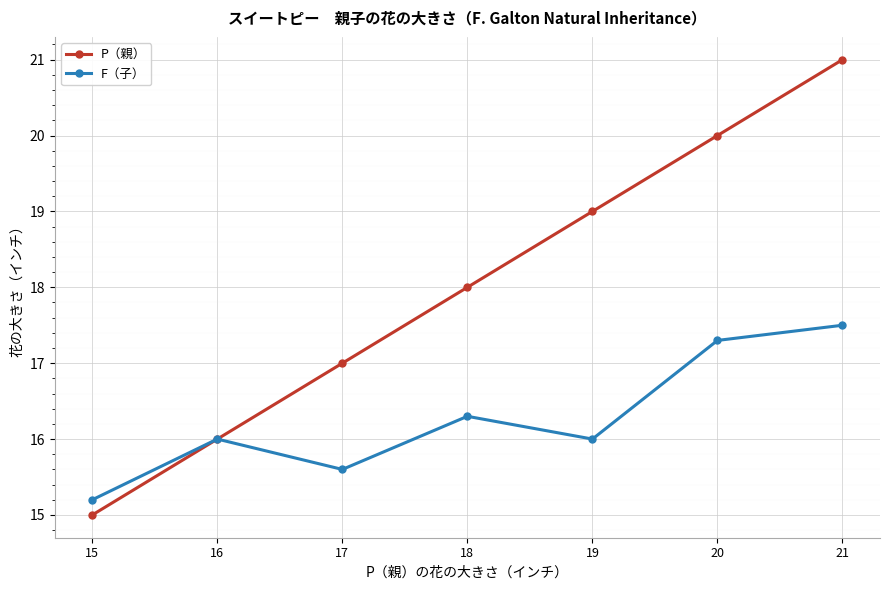

Reading right to left, list all the values displayed in this chart.

P（親）: 21.0	20.0	19.0	18.0	17.0	16.0	15.0
F（子）: 17.5	17.3	16.0	16.3	15.6	16.0	15.2